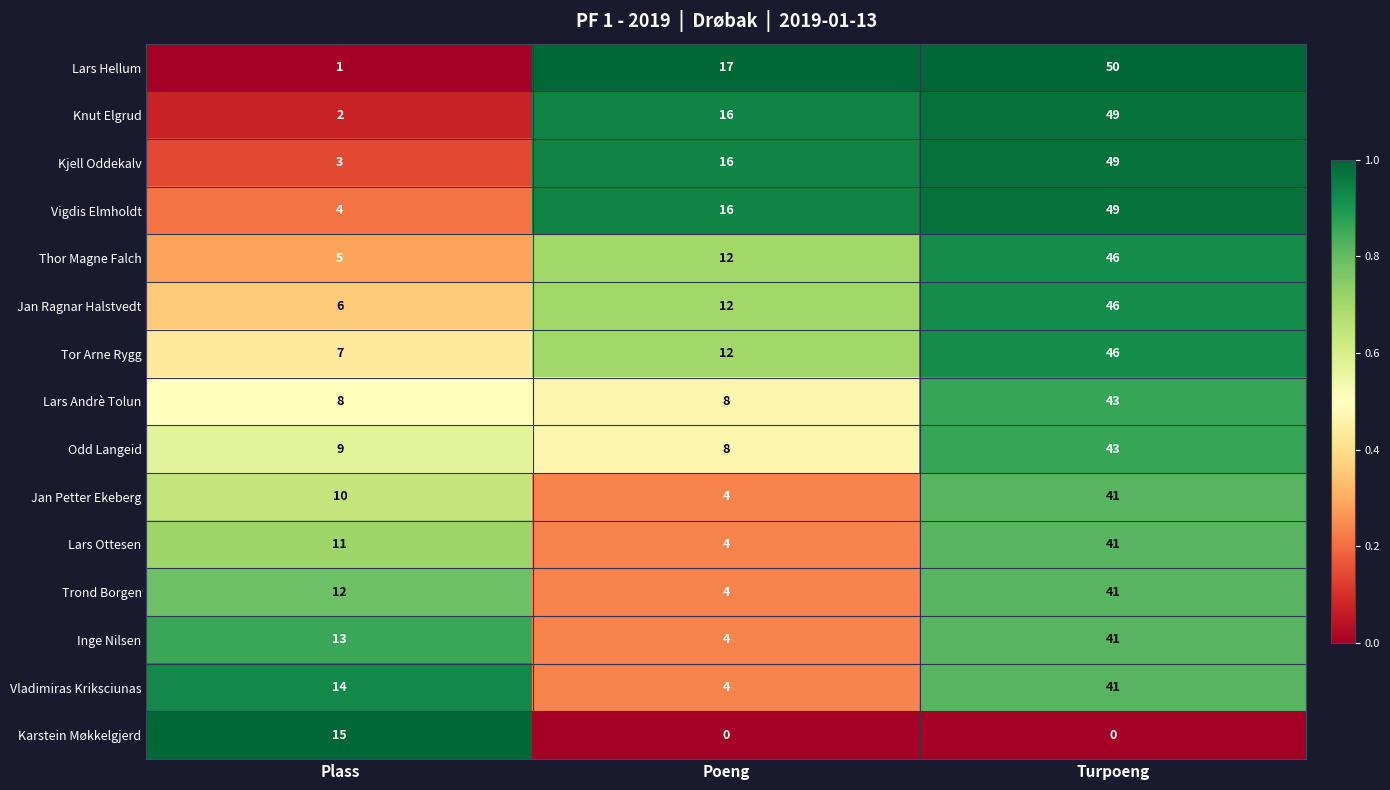

Which series has the widest spread of values?

Lars Hellum